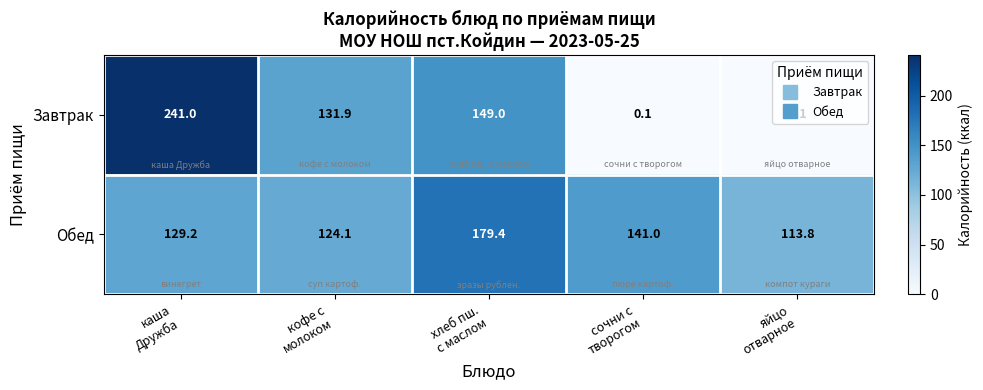

What is the difference between the second highest and second lowest values in the Обед series?

16.9